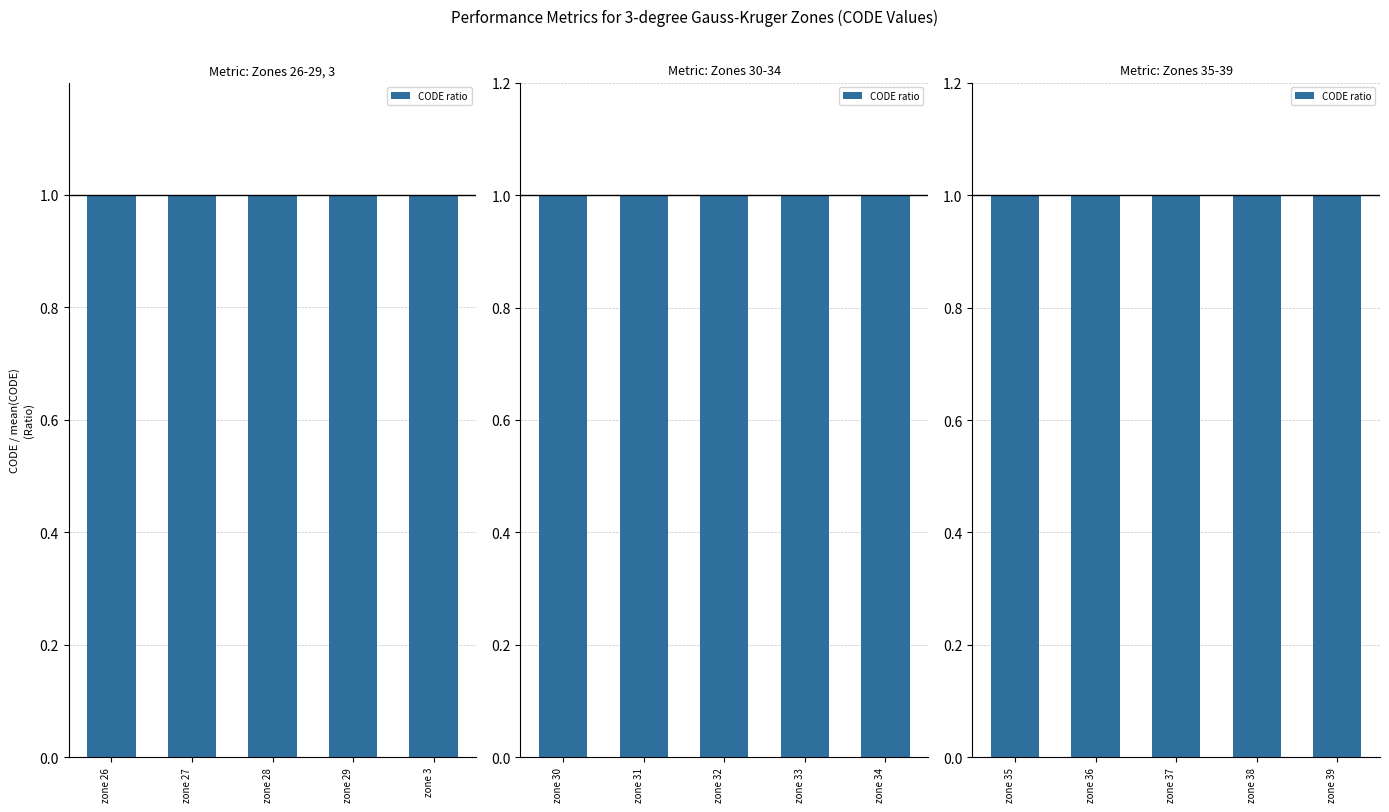

Approximately how many times larger is the value at zone 35 compared to zone 38?

1.0